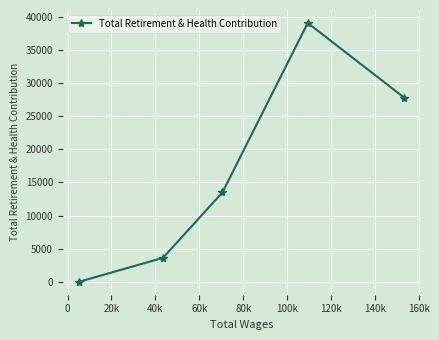

What is the difference between the second highest and minimum values?

27780